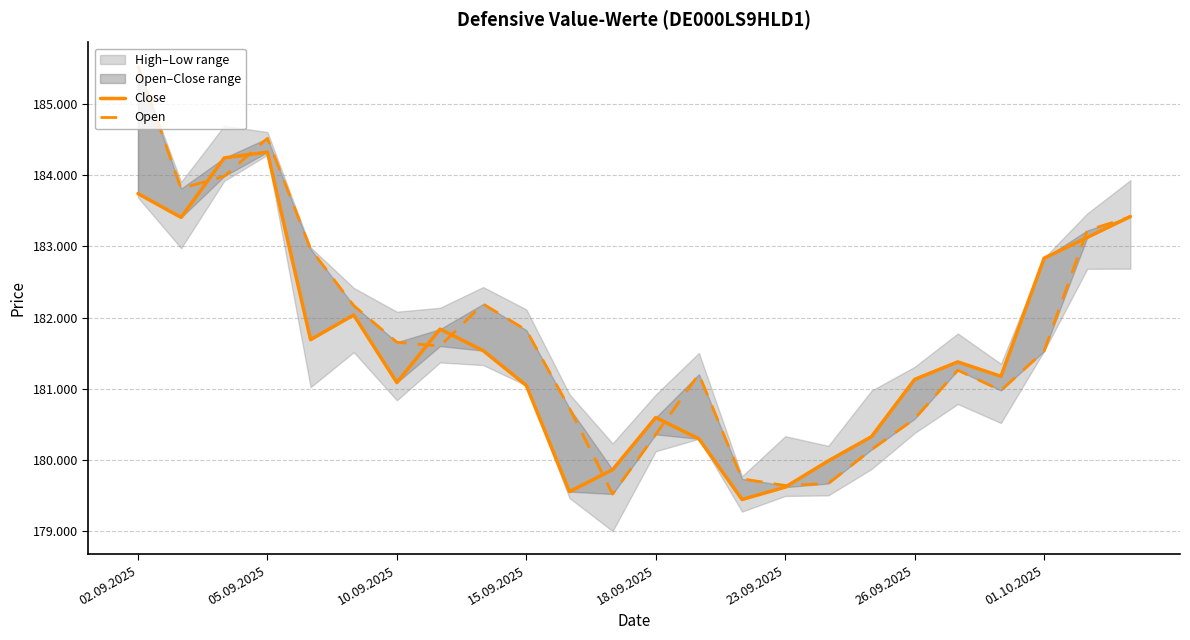

Between 11 and 22, which series saw the biggest shift?

Open